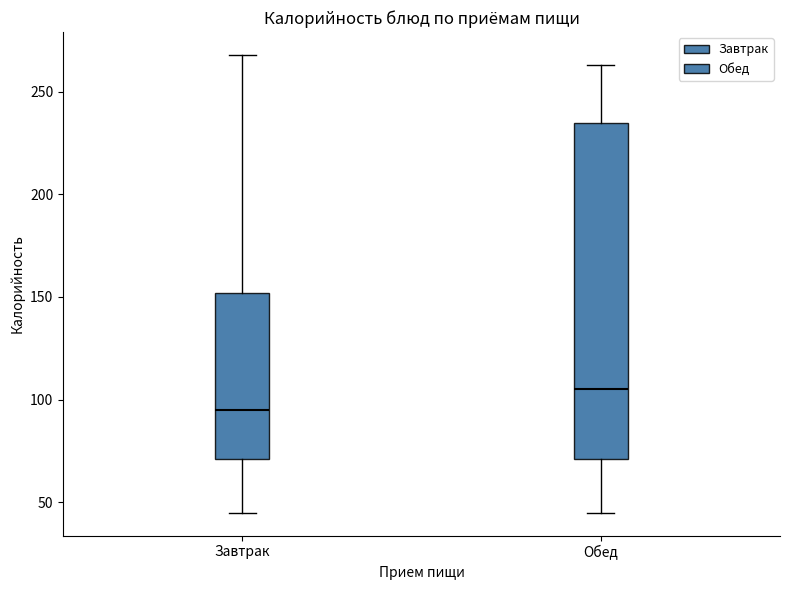

Where is the lower edge of the box for Завтрак on the y-axis? The values are not printed on the chart, so give them approximately, as read against the axis.

70